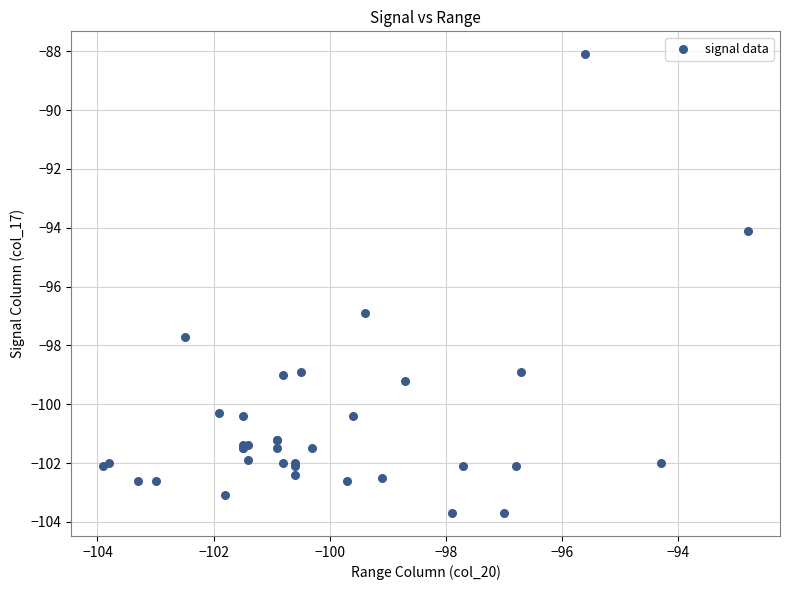

What Y value in the scatter plot is closest to -95?

-94.1